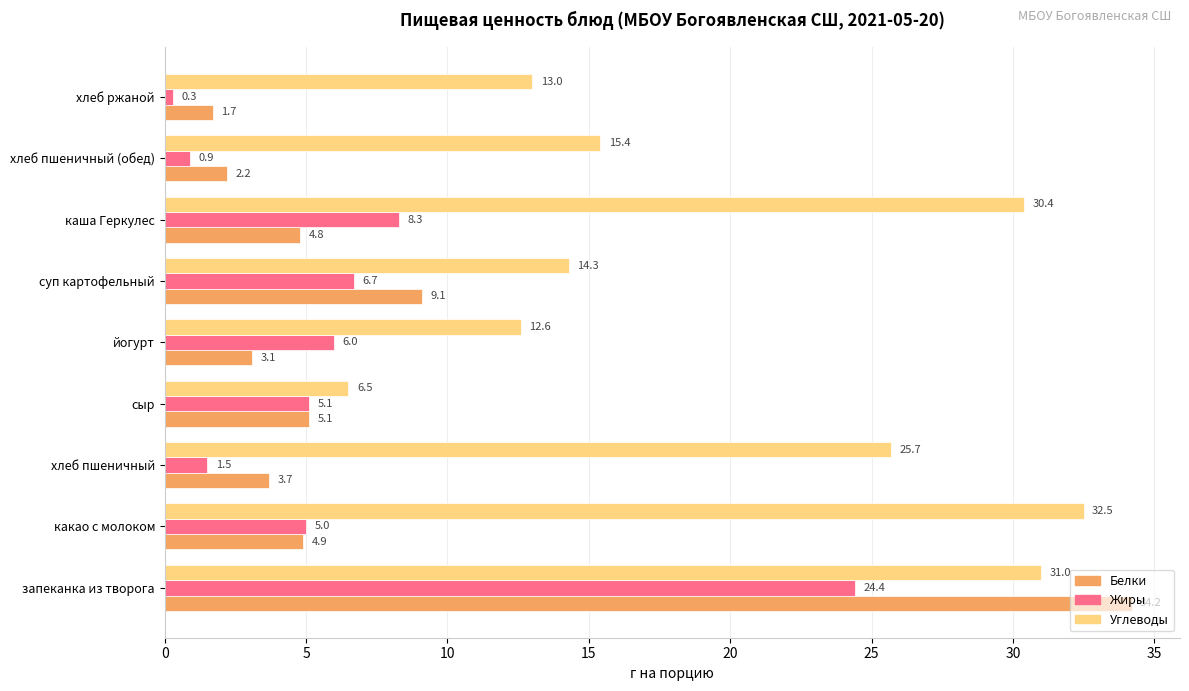

Which series has the largest total across all categories?

Углеводы